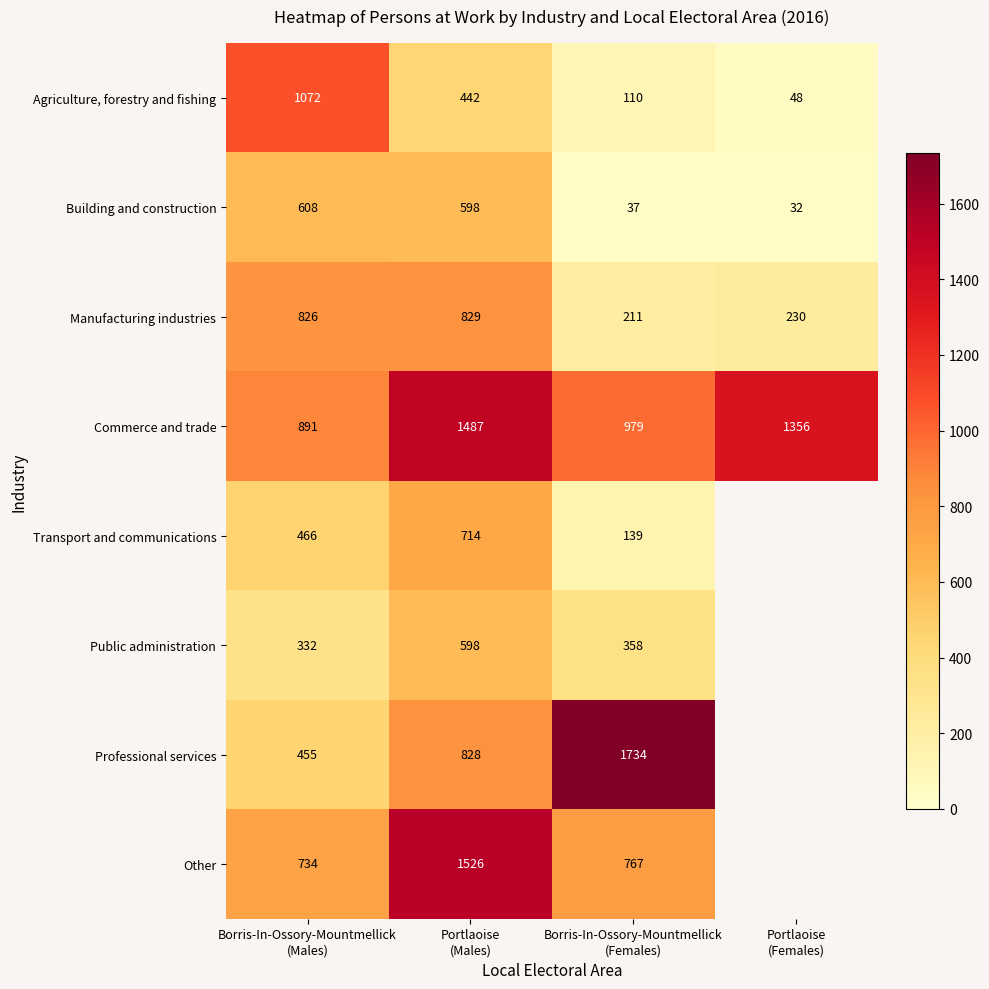

What is the difference between the second highest and second lowest values in the Building and construction series?

561